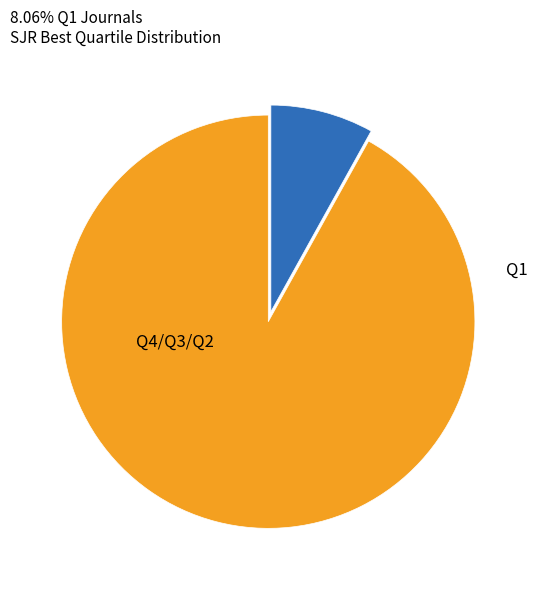

Is there any slice that represents more than half of the pie?

Yes